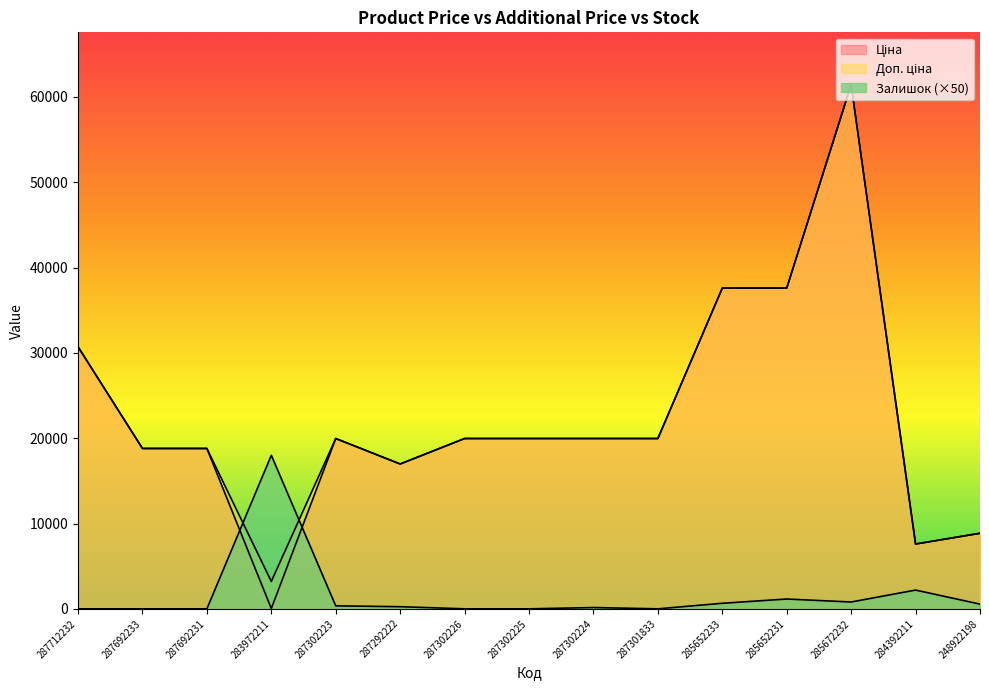

What is the average value of the Ціна series?

22547.6